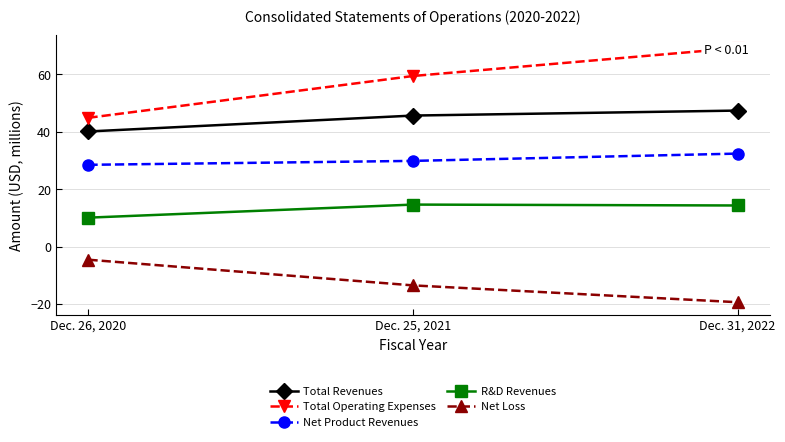

What is the label of the 2nd point from the right?

Dec. 25, 2021